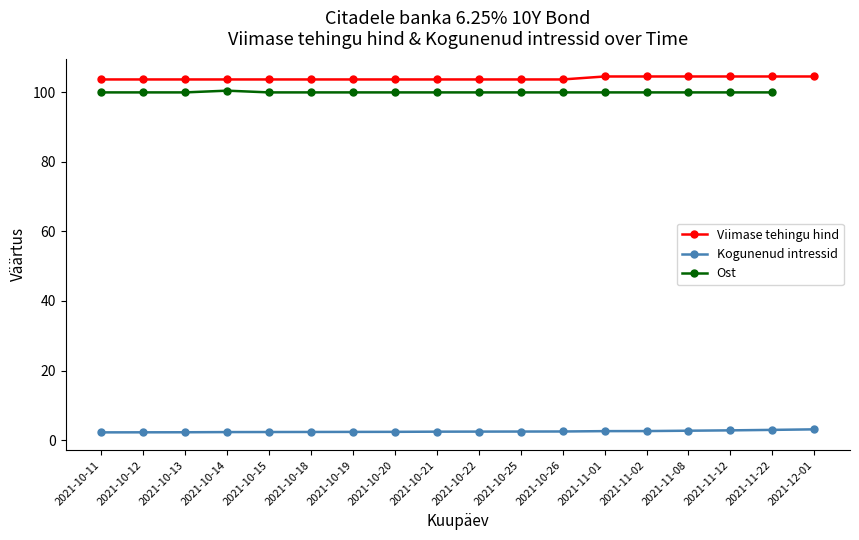

What is the average value?

104.0